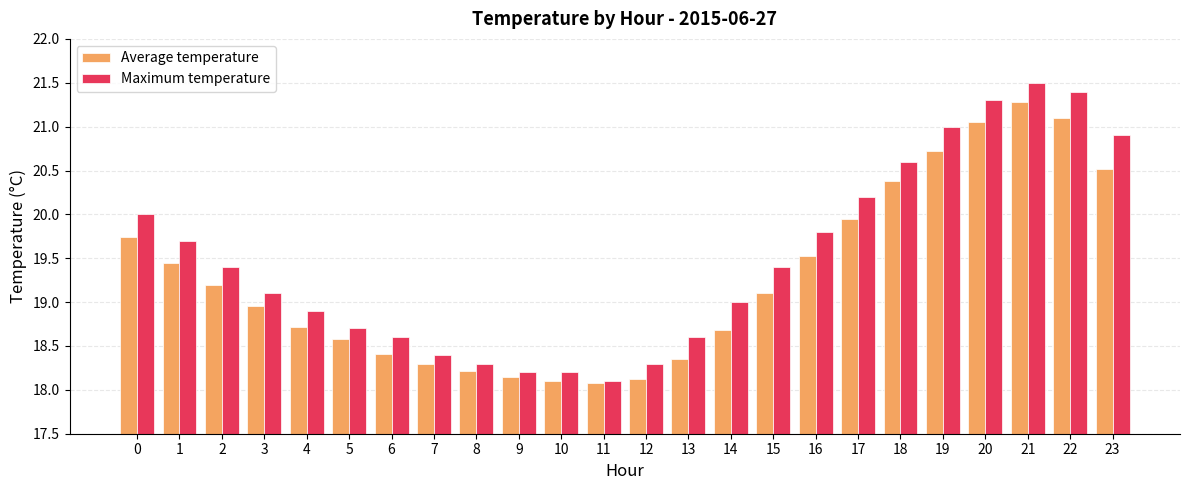

What is the average value of the Average temperature series?

19.3